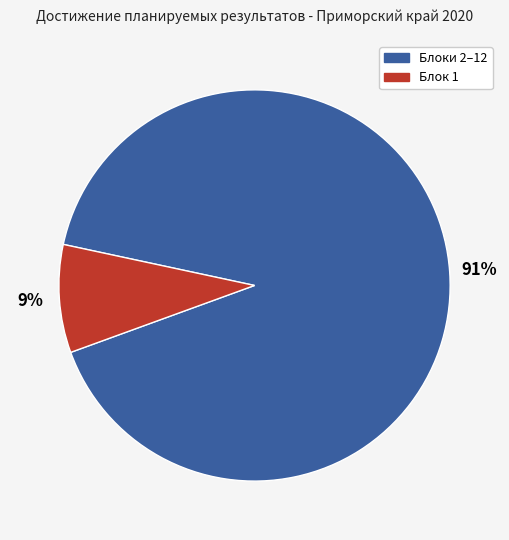

Is the sum of Блоки 2–12 and Блок 1 greater than half?

Yes